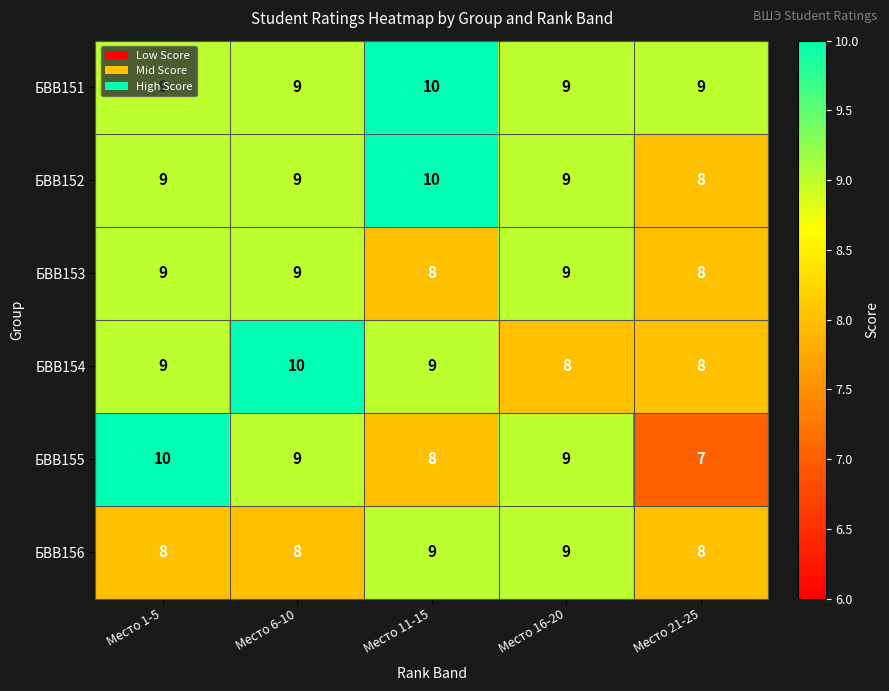

Count the number of data series in this chart.

6